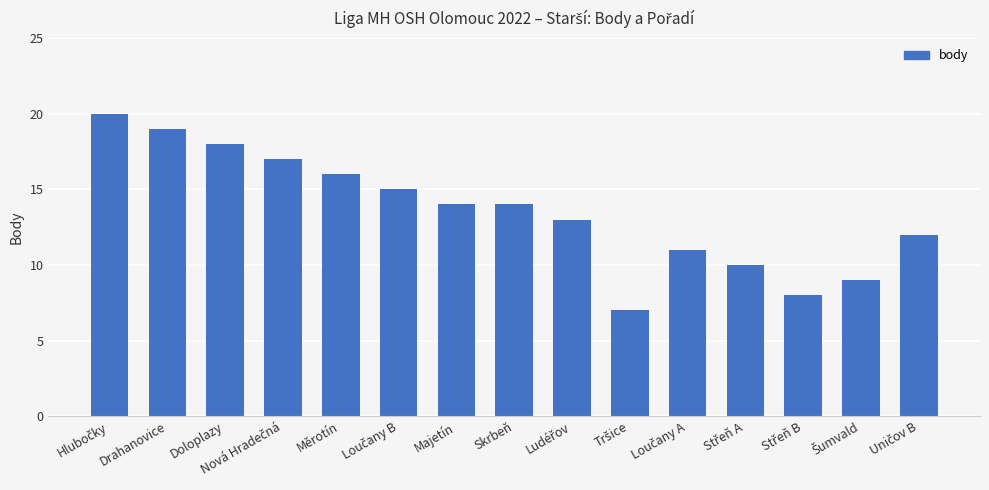

What is the label of the 2nd bar from the left?

Drahanovice